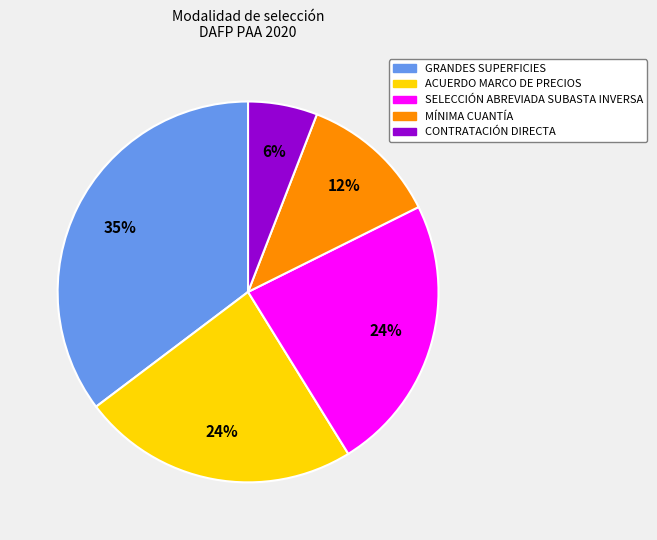

To the nearest percent, what is the average slice percentage?

20%